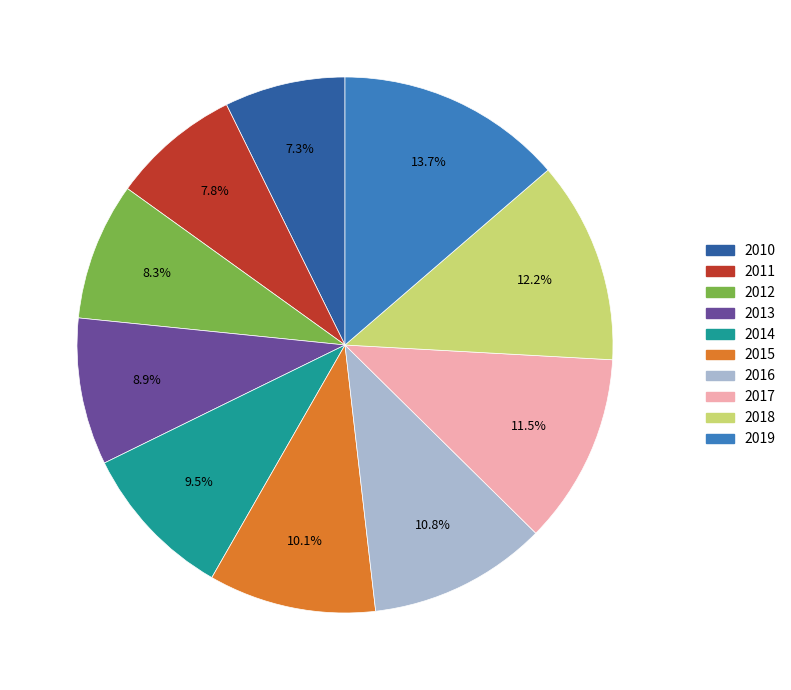

Count the number of slices in the pie.

10